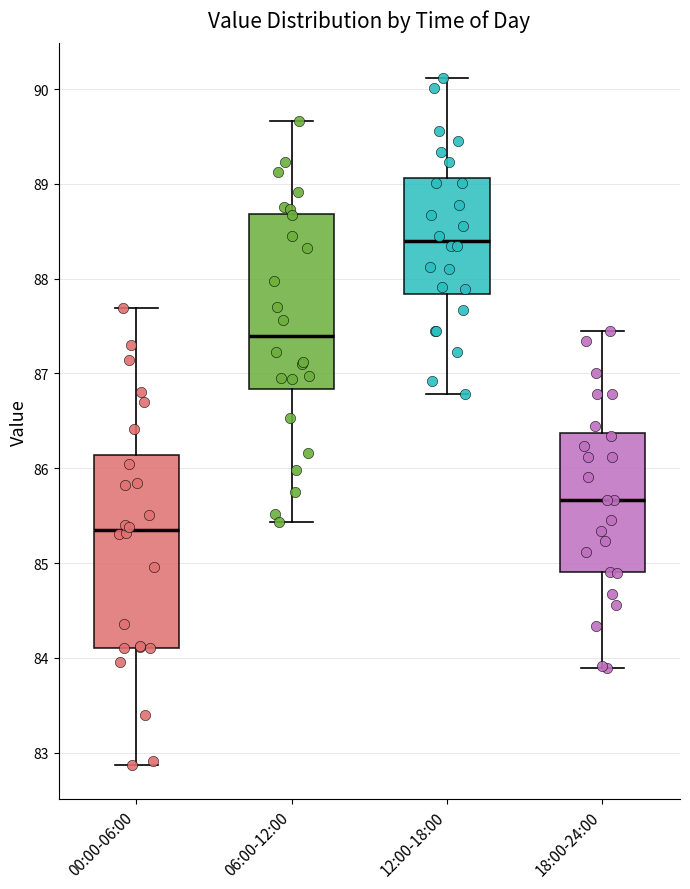

Reading left to right, read every box against the y-axis: the position of its median line, the range the box covers, and the ends of its whiskers. The values are not printed on the chart, so give them approximately, as read against the axis.

00:00-06:00: median 85.4, box 84.1 to 86.1, whiskers 82.9 to 87.7
06:00-12:00: median 87.4, box 86.8 to 88.7, whiskers 85.4 to 89.7
12:00-18:00: median 88.4, box 87.8 to 89.1, whiskers 86.8 to 90.1
18:00-24:00: median 85.7, box 84.9 to 86.4, whiskers 83.9 to 87.5